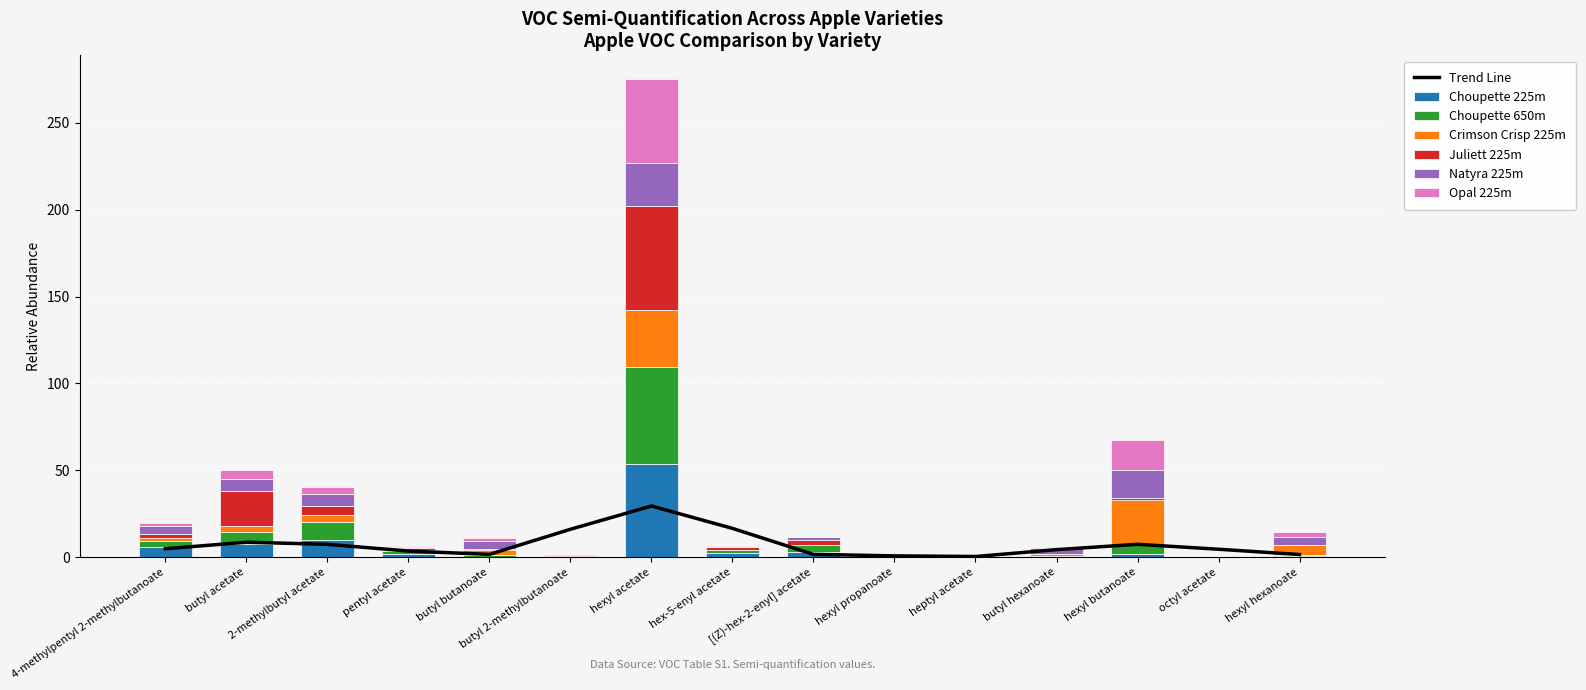

How many values in the Choupette 225m series are below 1?

7